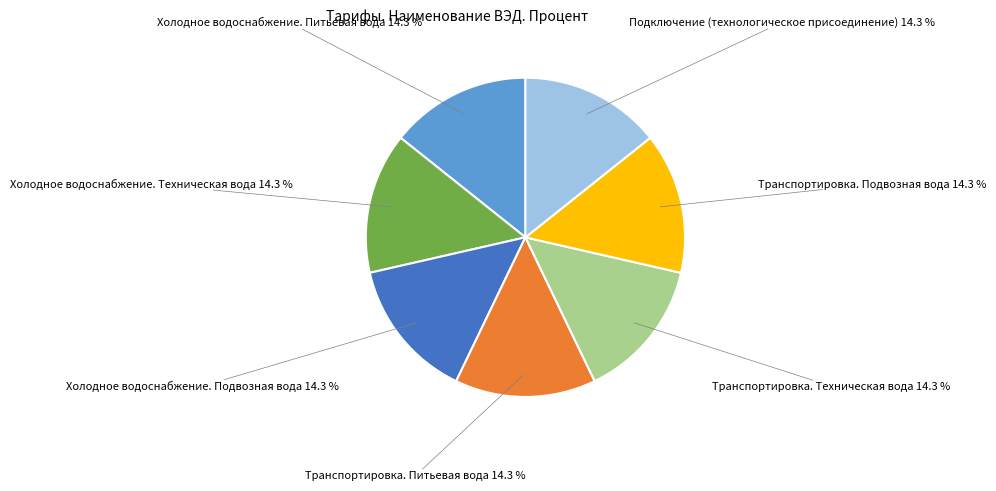

Does any single category account for the majority?

No